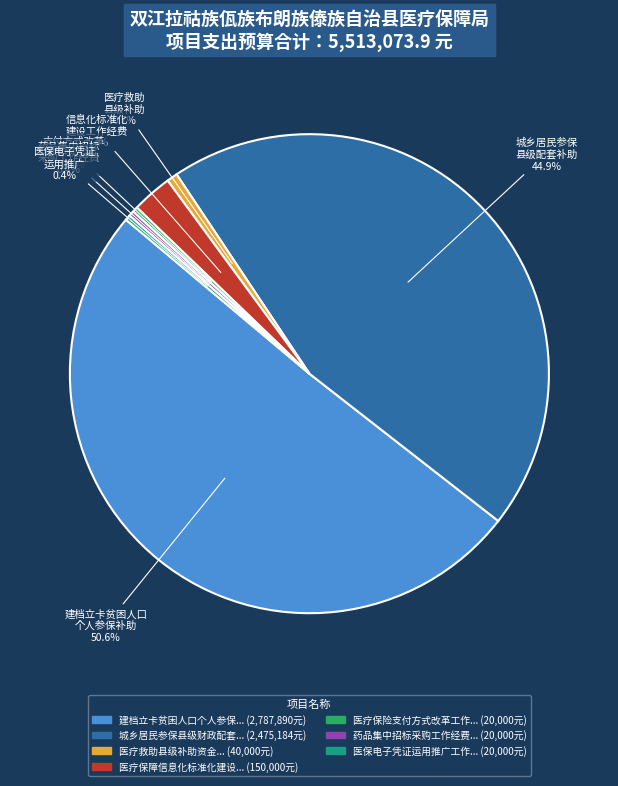

How many segments does this pie chart have?

7